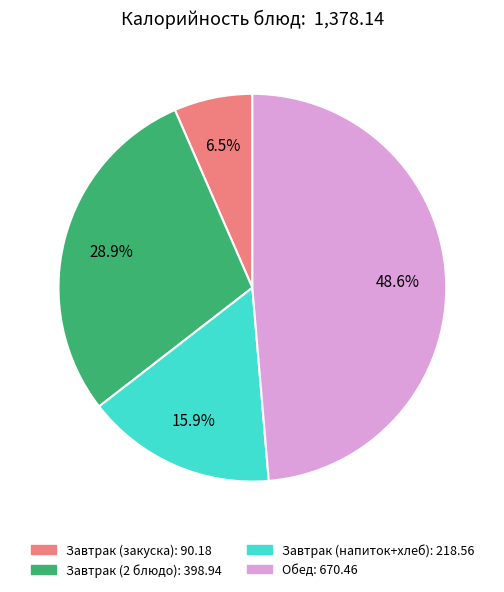

How many segments does this pie chart have?

4